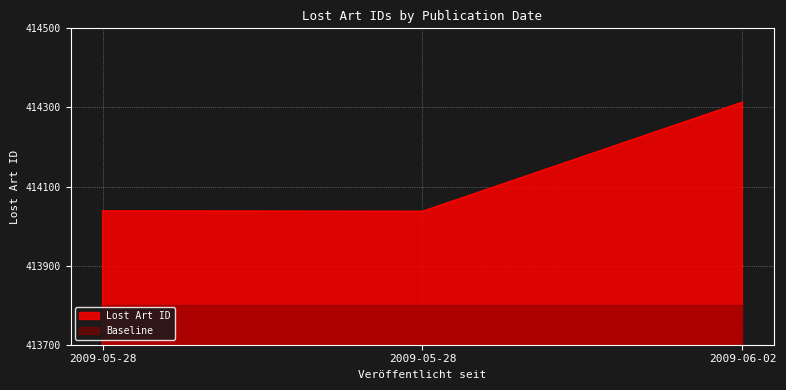

Which category has the lowest value across all series?

2009-05-28